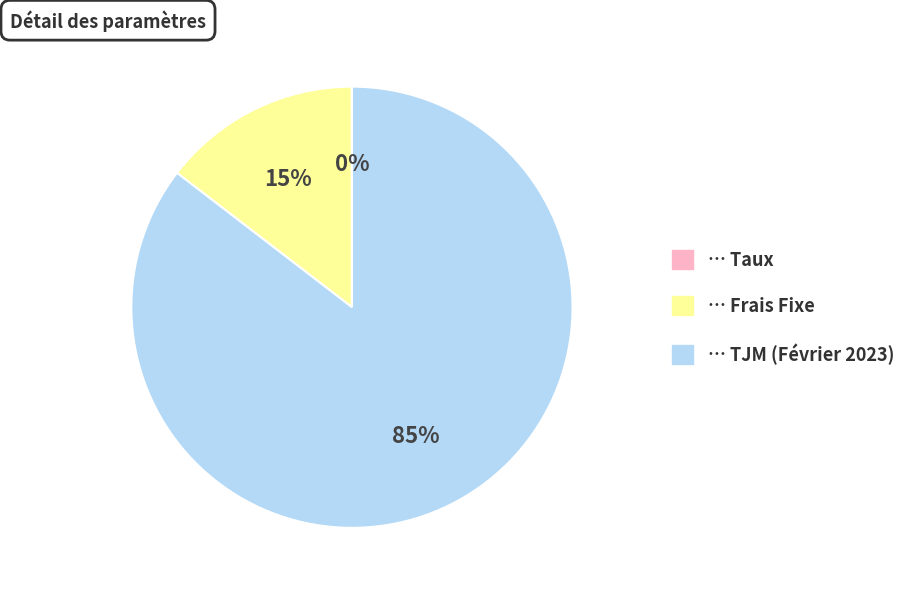

Is there any slice that represents more than half of the pie?

Yes